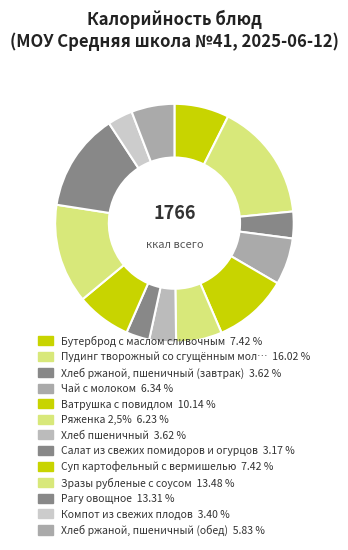

To the nearest percent, what is the difference between the largest and smallest slice percentages?

13%